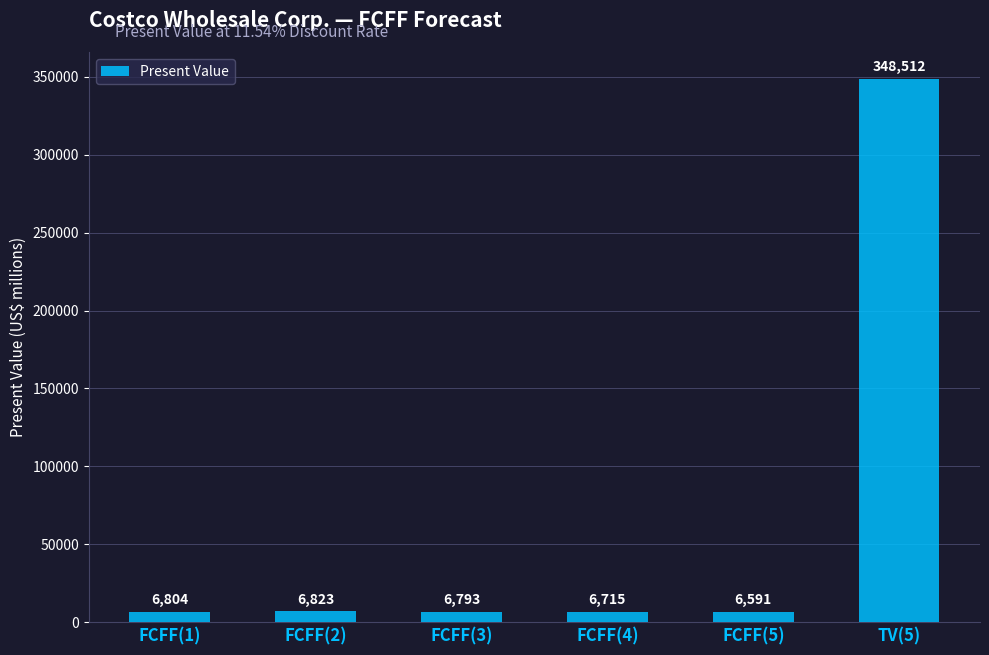

Reading left to right, extract all data points from this chart.

FCFF(1)=6804	FCFF(2)=6823	FCFF(3)=6793	FCFF(4)=6715	FCFF(5)=6591	TV(5)=348512